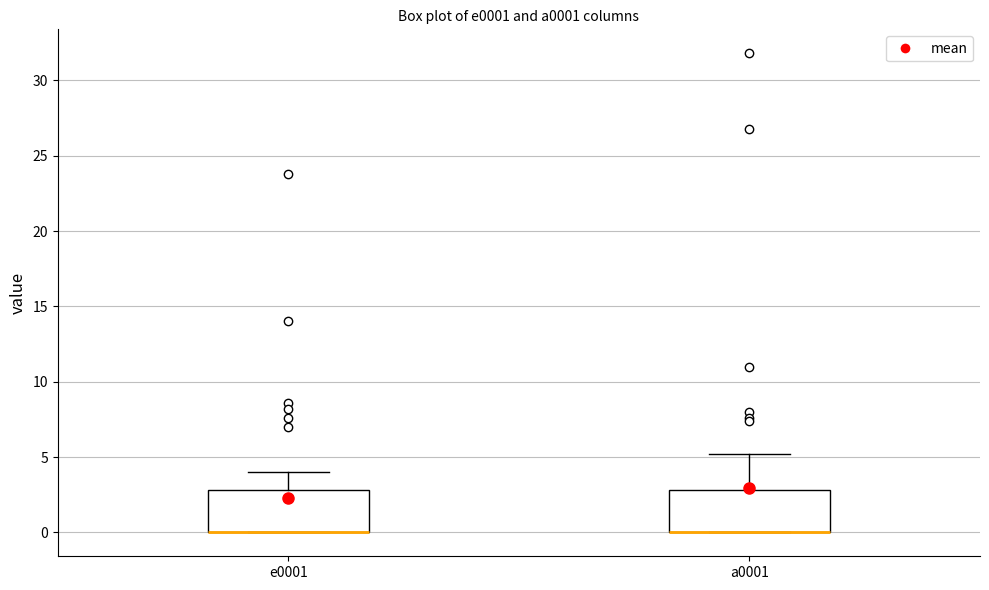

Reading left to right, transcribe this box plot: for each box, give where its median line is, the range the box spans, and where its two whiskers end, as read against the y-axis. The values are not printed on the chart, so give them approximately, as read against the axis.

e0001: median 0 (drawn on the box's lower edge), box 0 to 3, whiskers 0 to 4
a0001: median 0 (drawn on the box's lower edge), box 0 to 3, whiskers 0 to 5